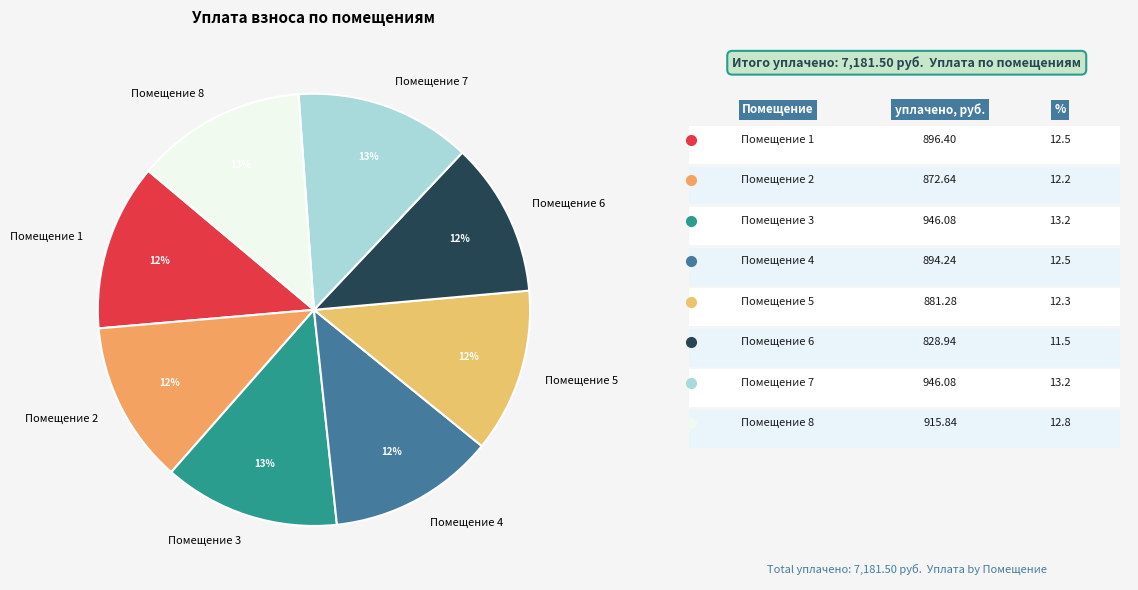

Is the sum of Помещение 1 and Помещение 4 greater than half?

No